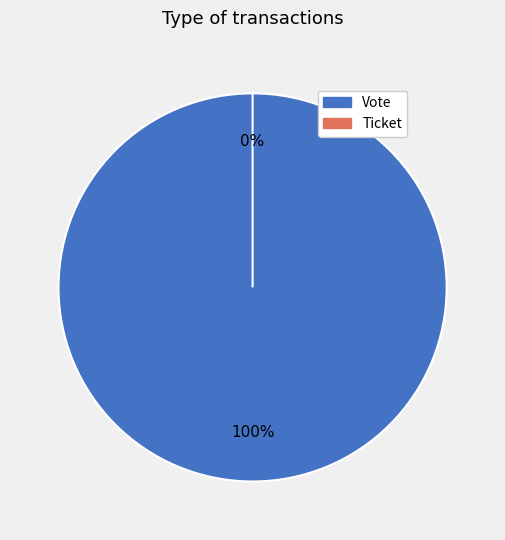

What percentage do Vote and Ticket together represent?

100.0%